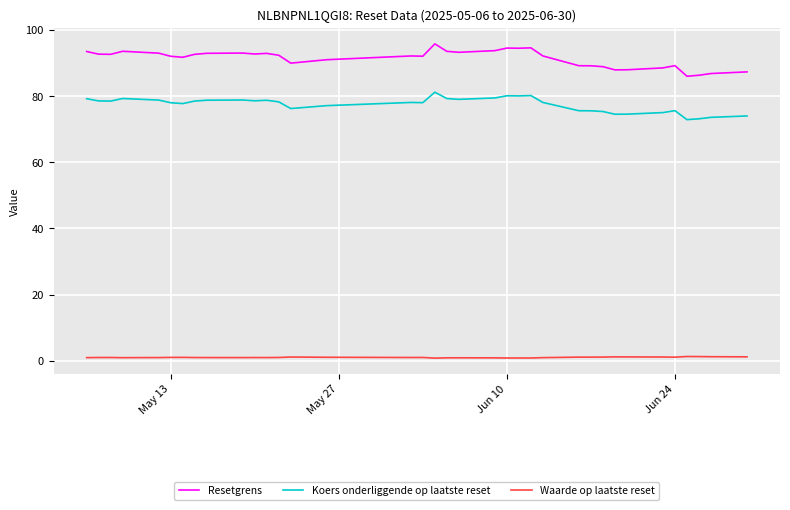

Rank the series by their maximum value, from highest to lowest.

Resetgrens, Koers onderliggende op laatste reset, Waarde op laatste reset